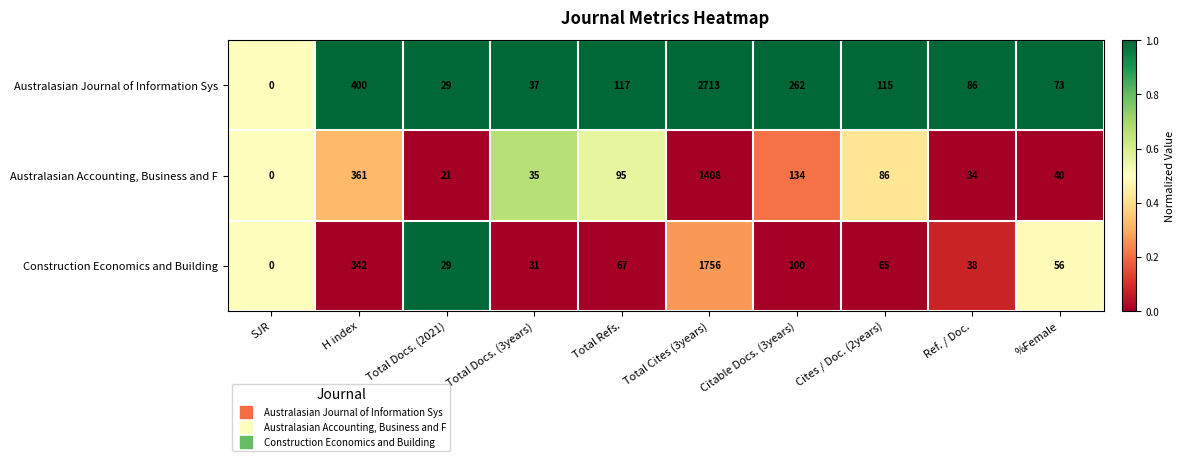

How many values in Australasian Journal of Information Sys are above zero?

9